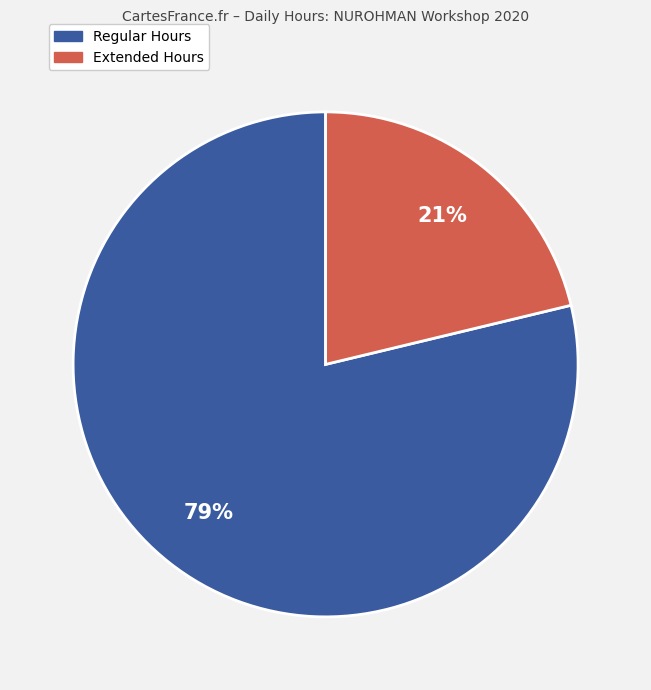

How many segments does this pie chart have?

2